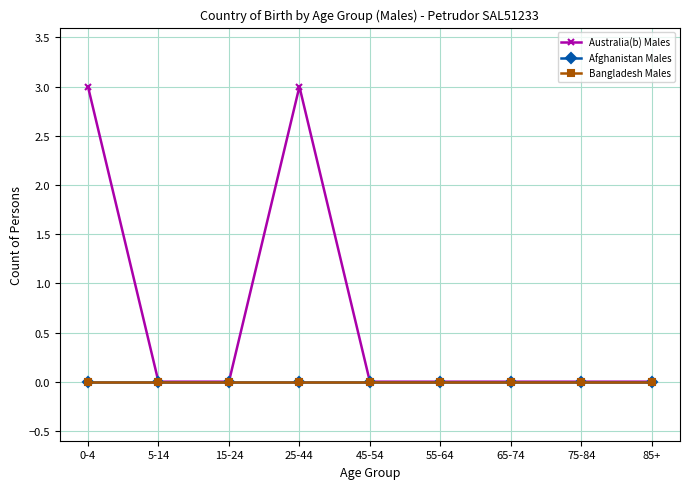

What position from the left is 5-14?

2